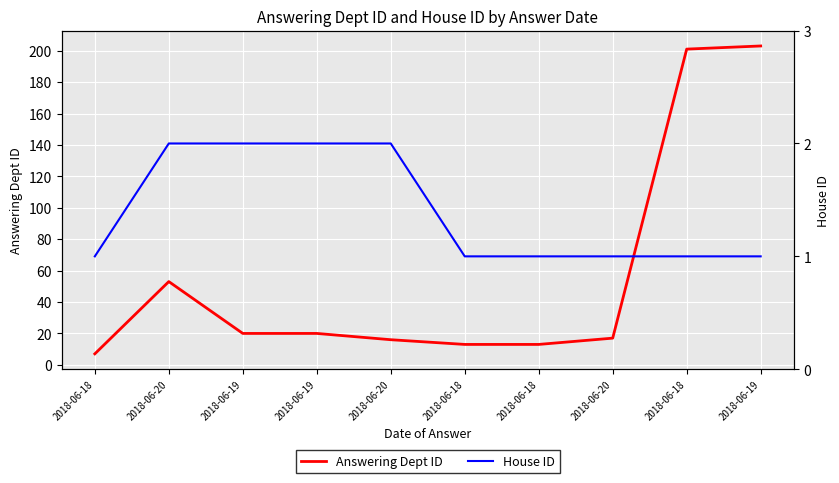

Count the House ID values in the range 1 to 2.

10